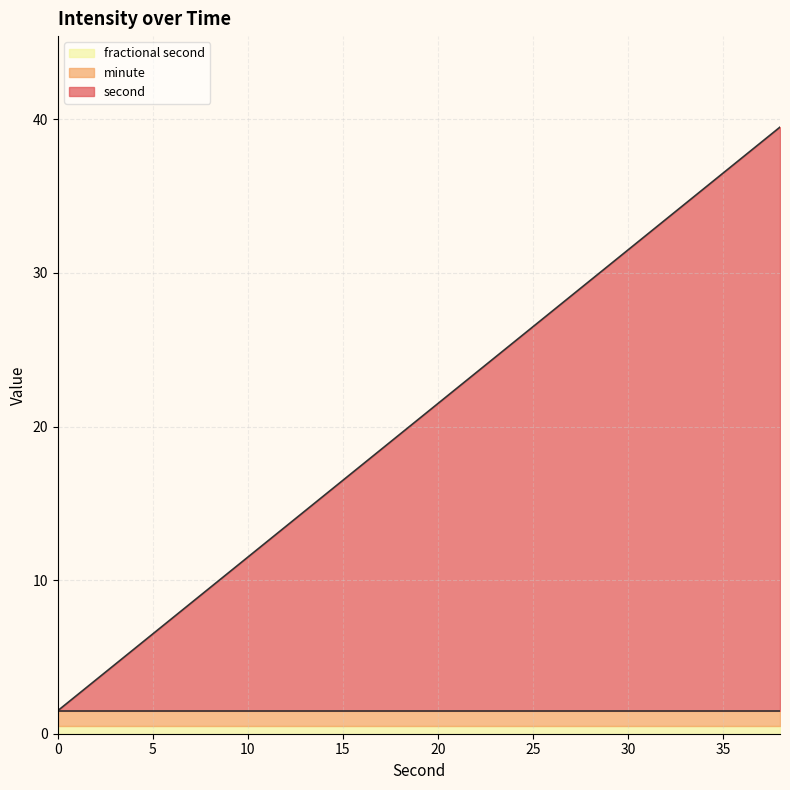

How many series are shown in this chart?

3